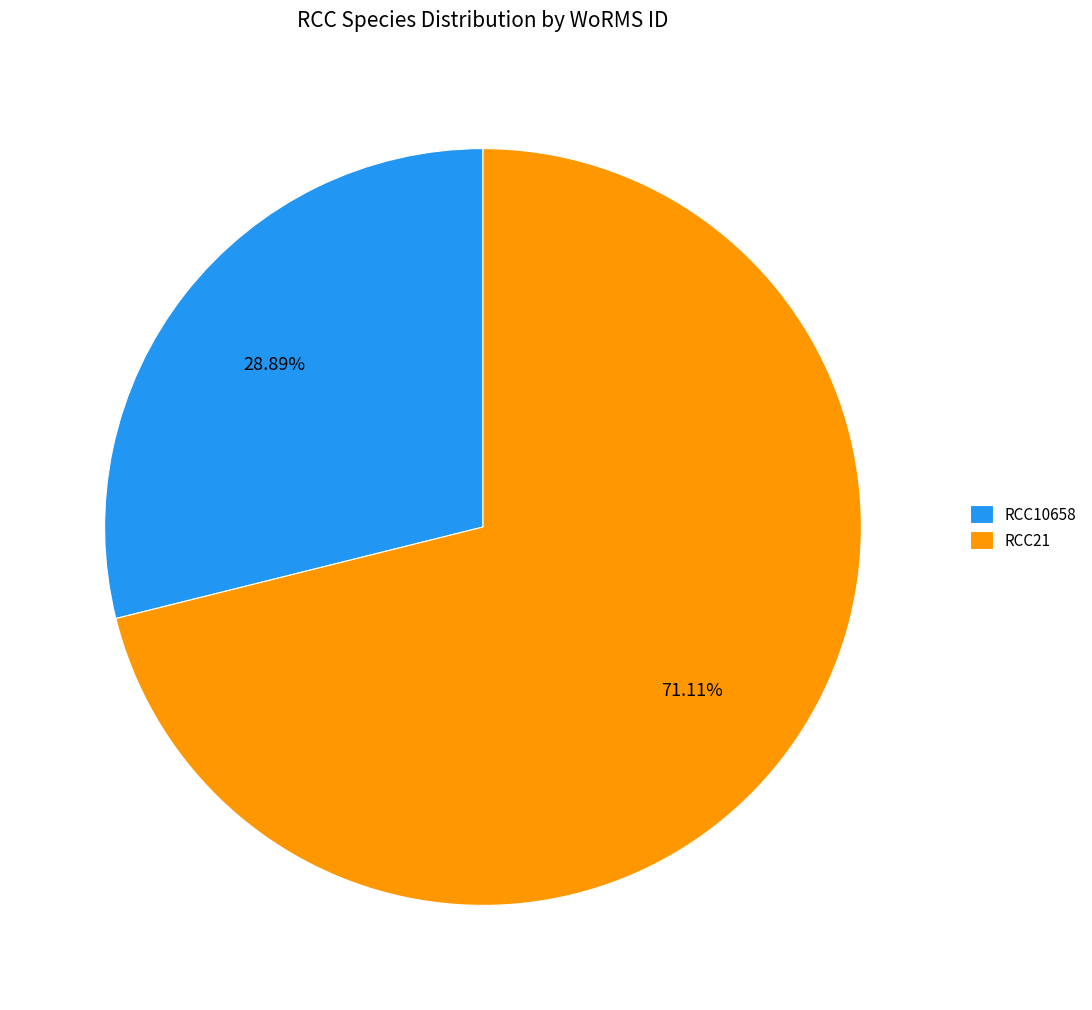

How many slices are in this pie chart?

2